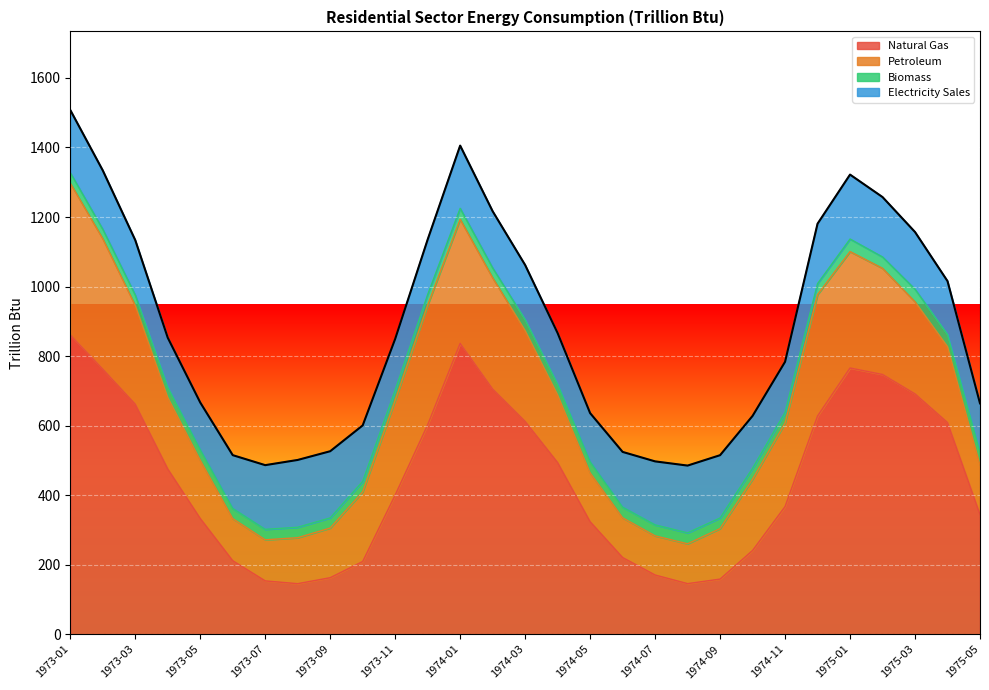

Read the Natural Gas value at 1973-01.

860.8